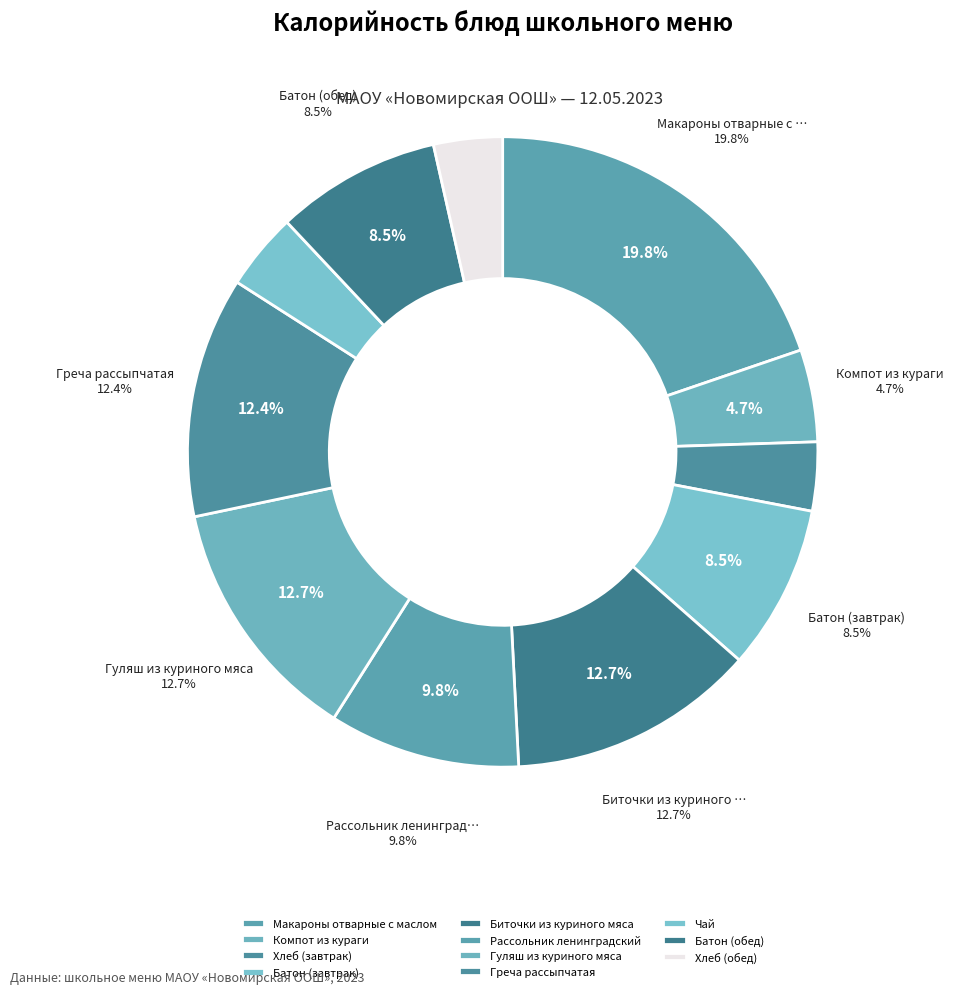

To the nearest percent, what is the combined percentage of Гуляш из куриного мяса and Биточки из куриного мяса?

25%